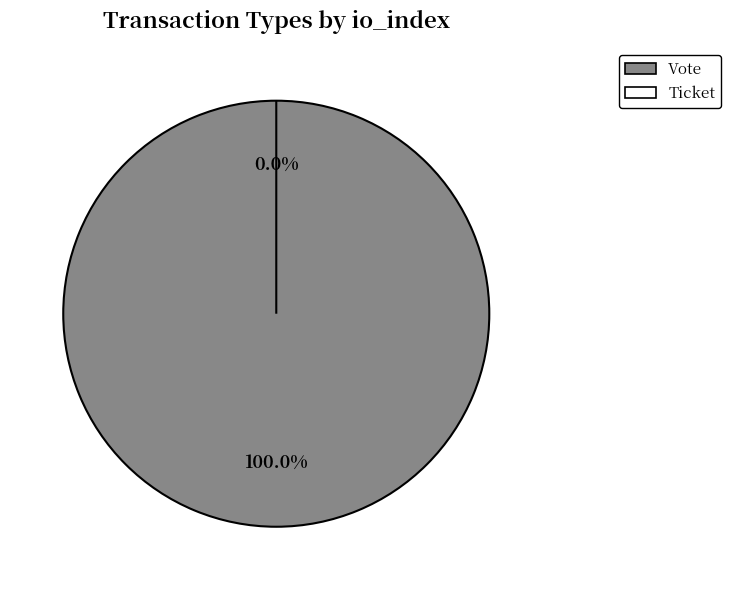

What is the change in value from Vote to Ticket?

-1